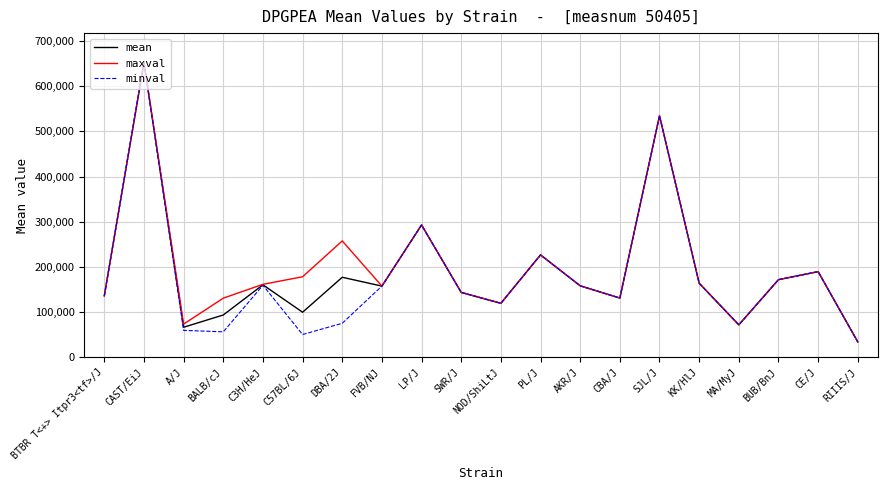

At which category is the sum across all series the highest?

CAST/EiJ